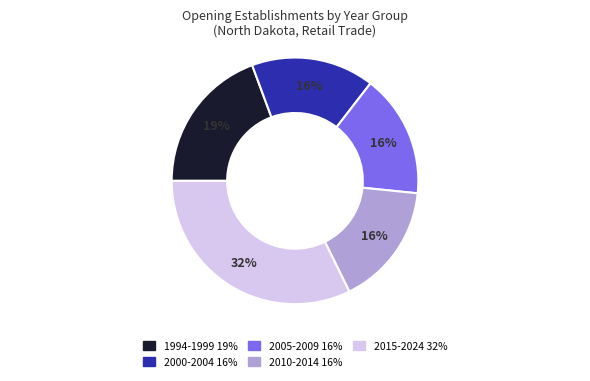

To the nearest percent, what is the average slice percentage?

20%